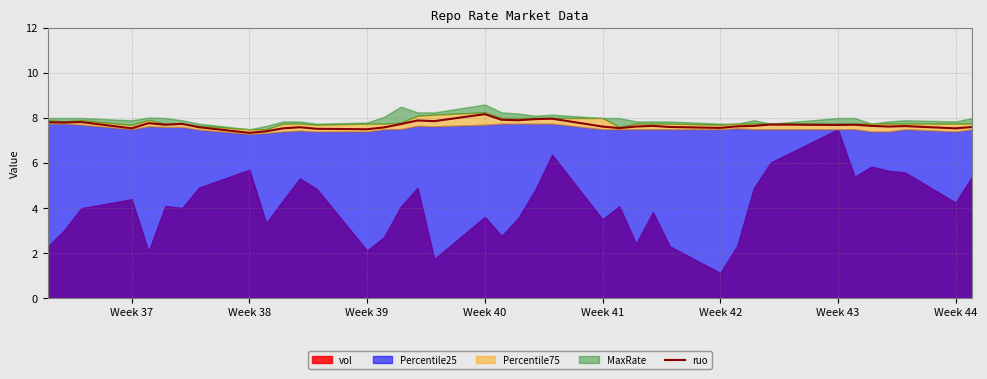

The ruo series shows 2.0 at Week 42. True or false?

False